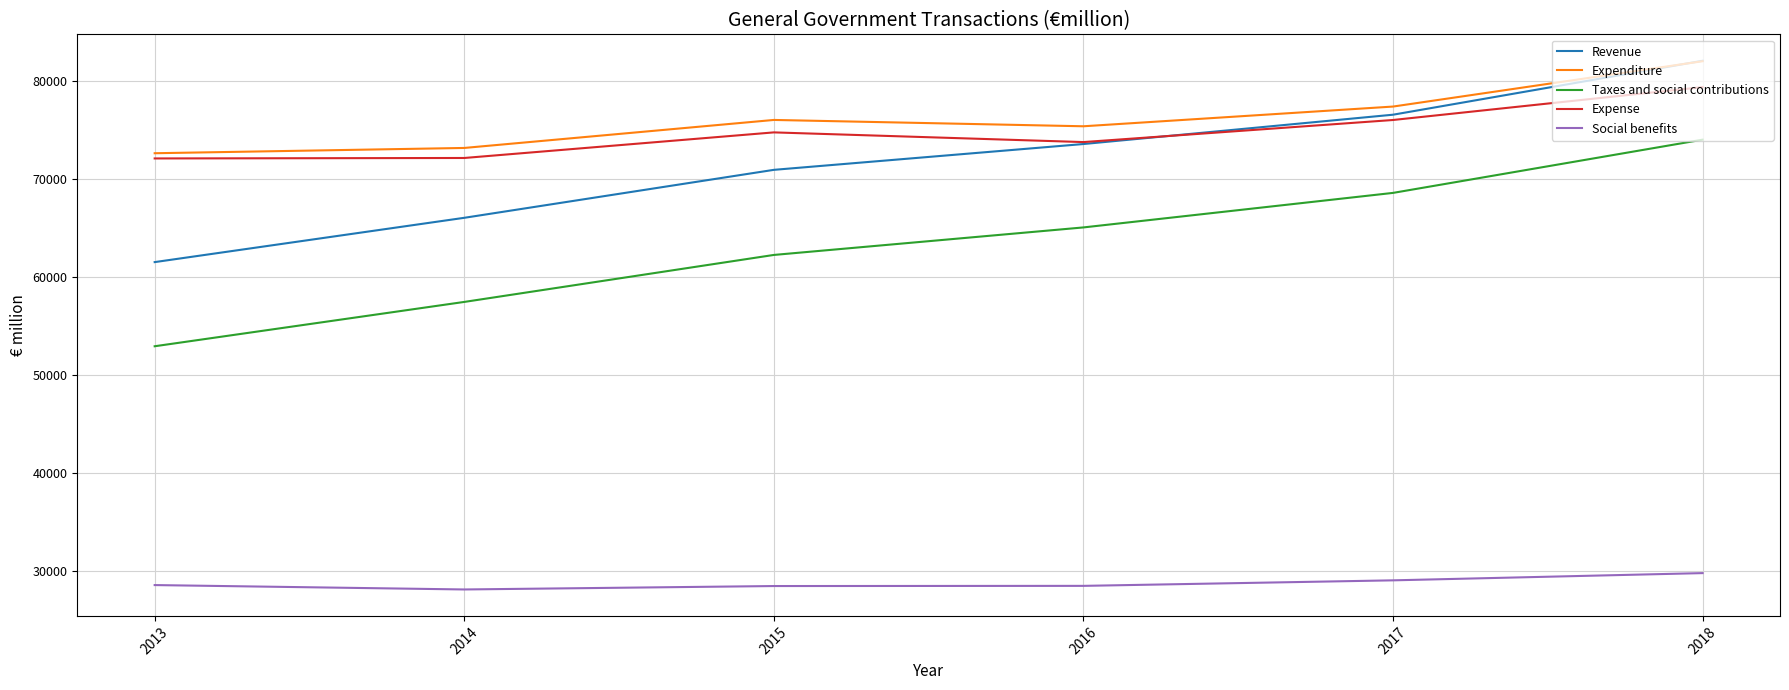

List the labels in order of Taxes and social contributions value, smallest first.

2013, 2014, 2015, 2016, 2017, 2018